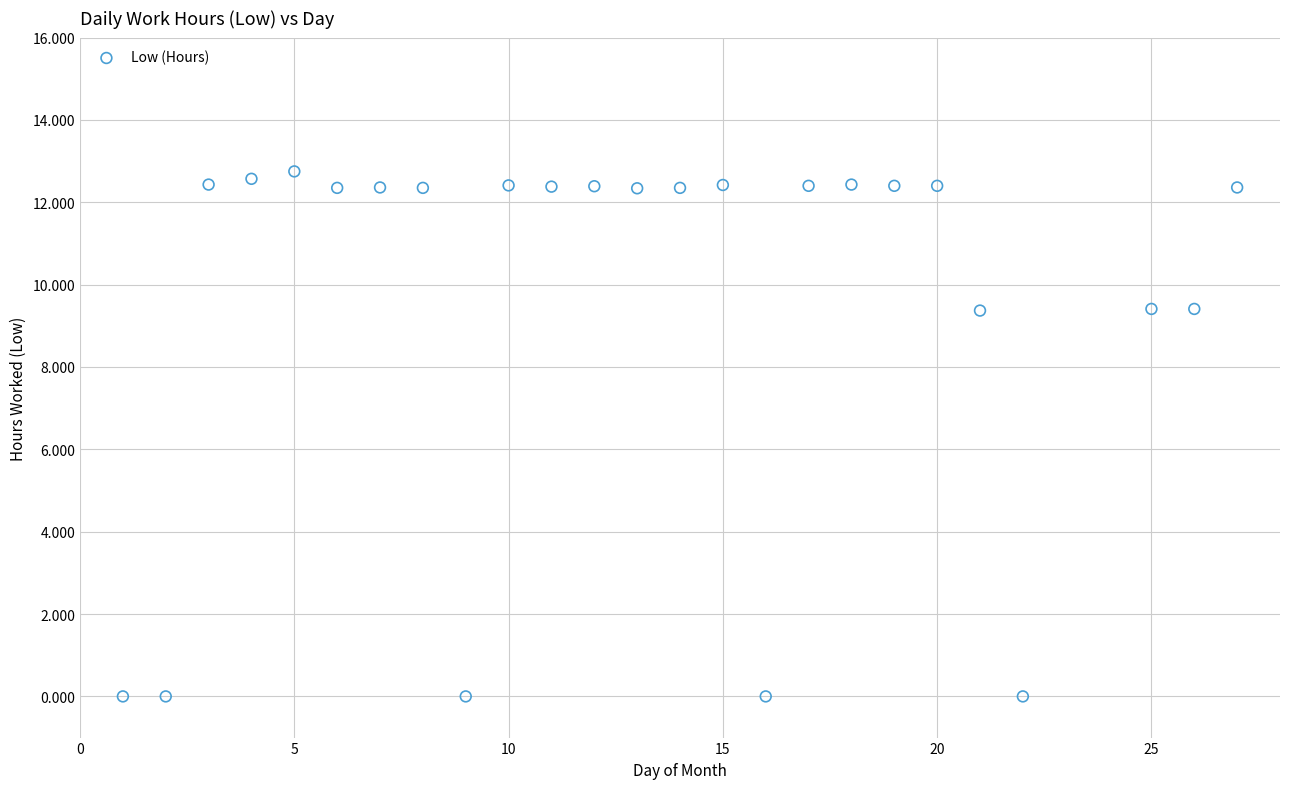

What is the range of X values (max minus min)?

26.0